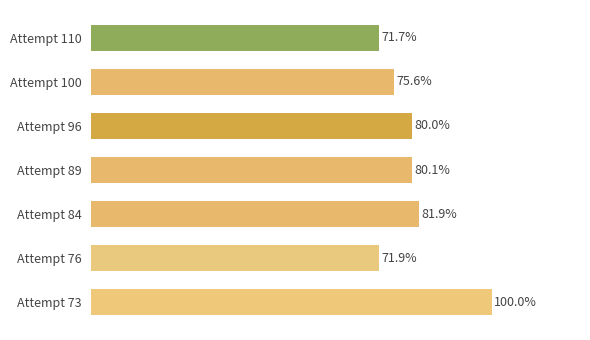

Are the bars horizontal?

Yes